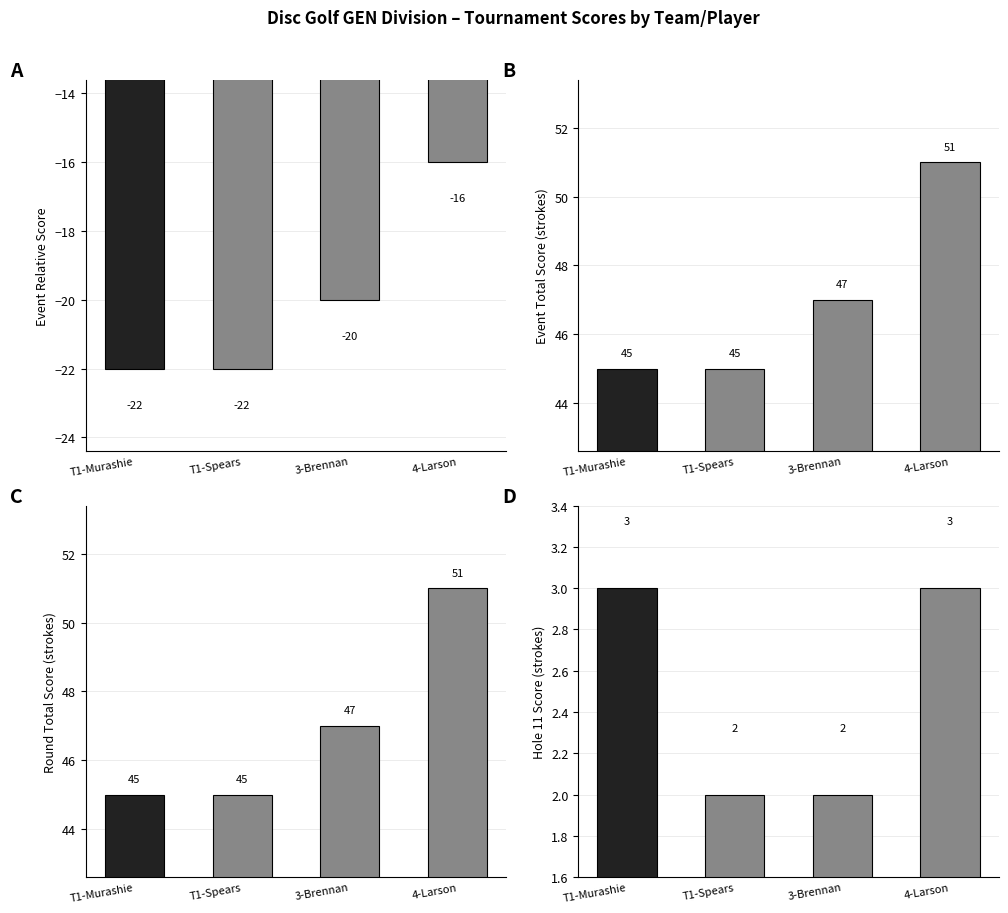

What is the difference between the maximum and minimum values in the Event Total Score series?

6